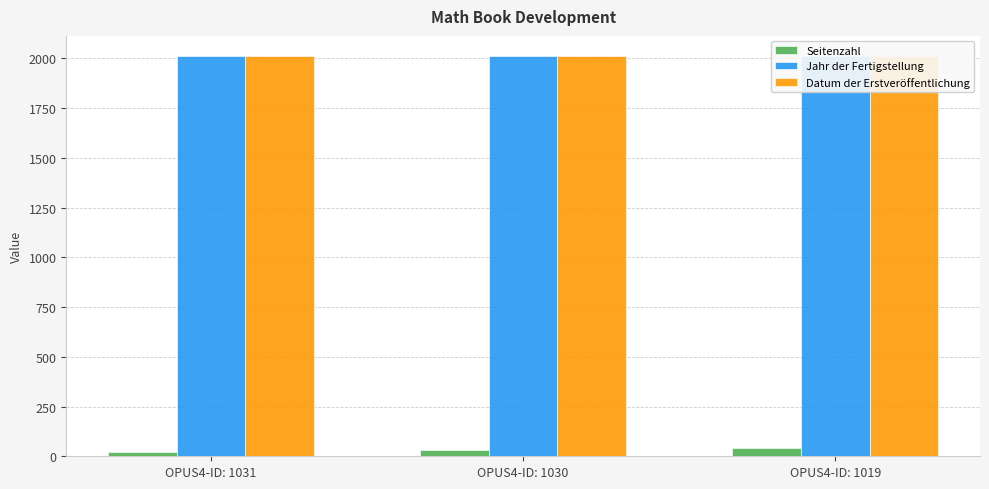

At which label does Seitenzahl reach its minimum?

OPUS4-ID: 1031